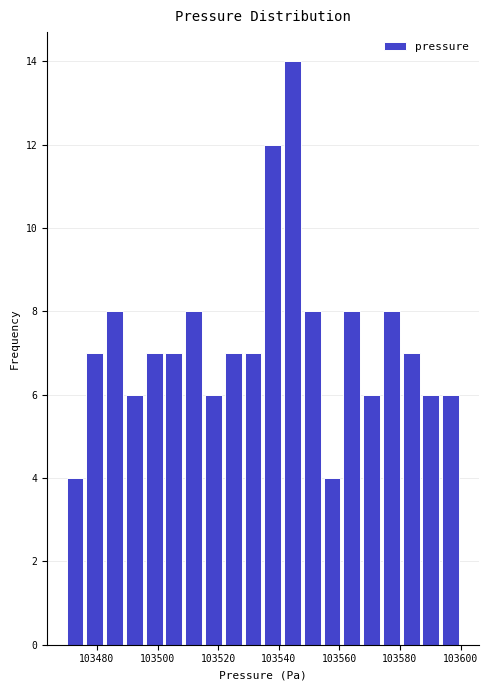

Around what value on the x-axis is the tallest bar? Give the approximate position of its centre, as read against the axis.

103544